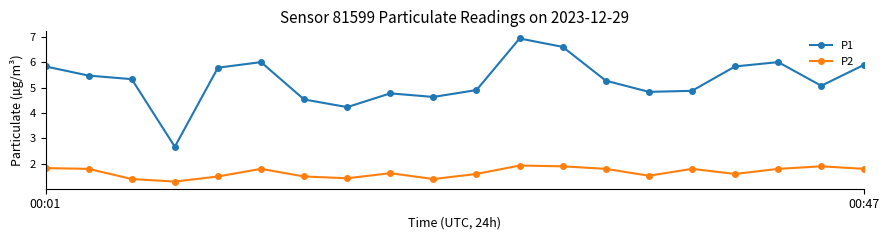

What is the minimum value for P1?

2.7